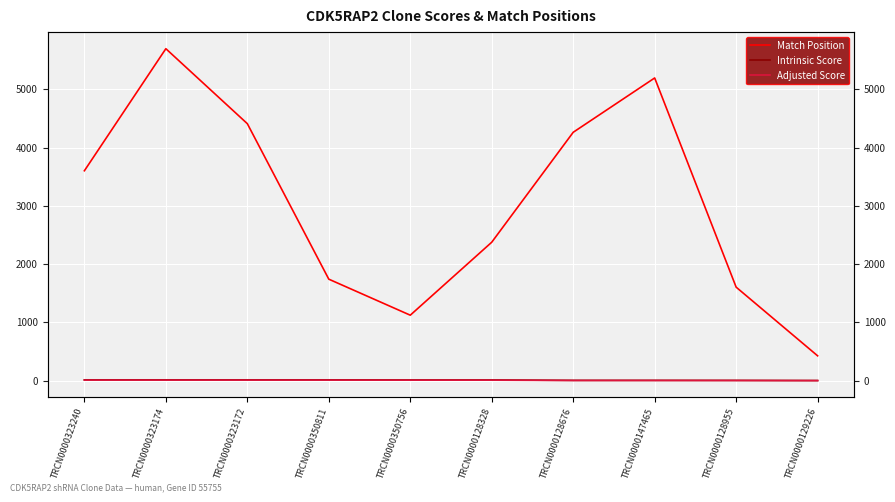

Which series has the largest range (max minus min)?

Match Position